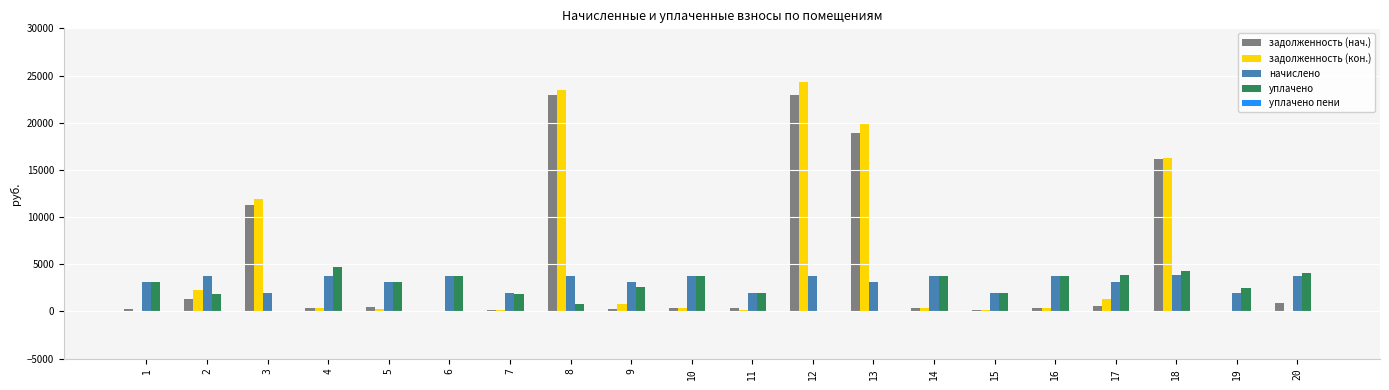

Between 12 and 14, which series saw the biggest shift?

задолженность (кон.)